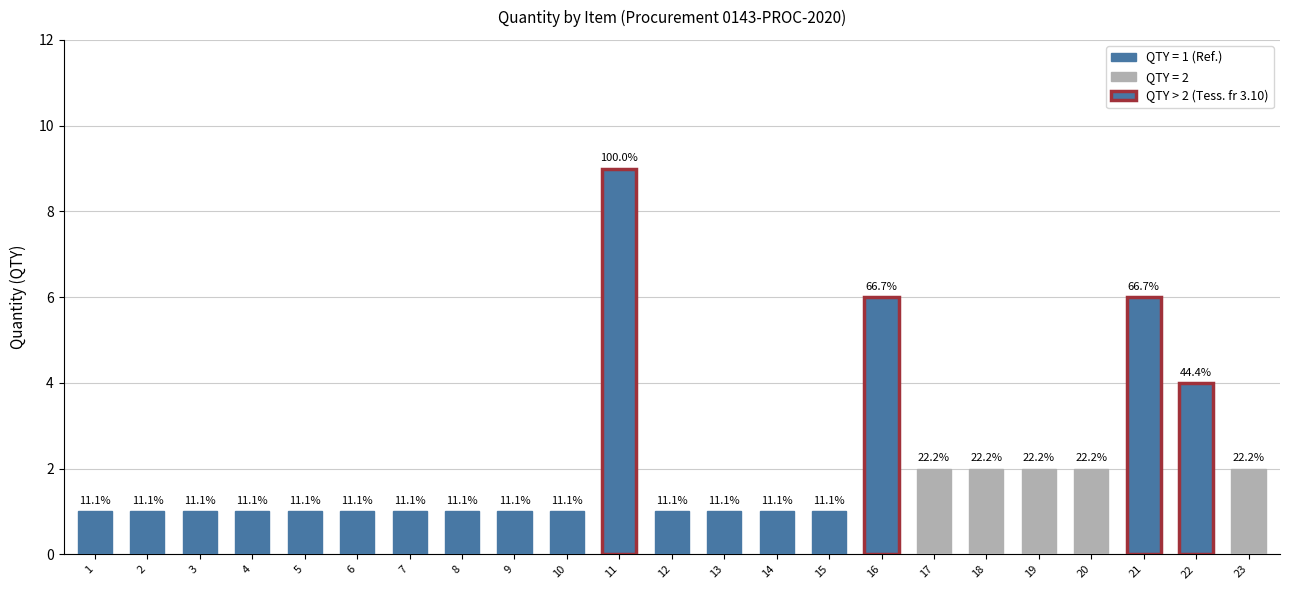

What is the ratio of the value at 18 to the value at 14?

2.0